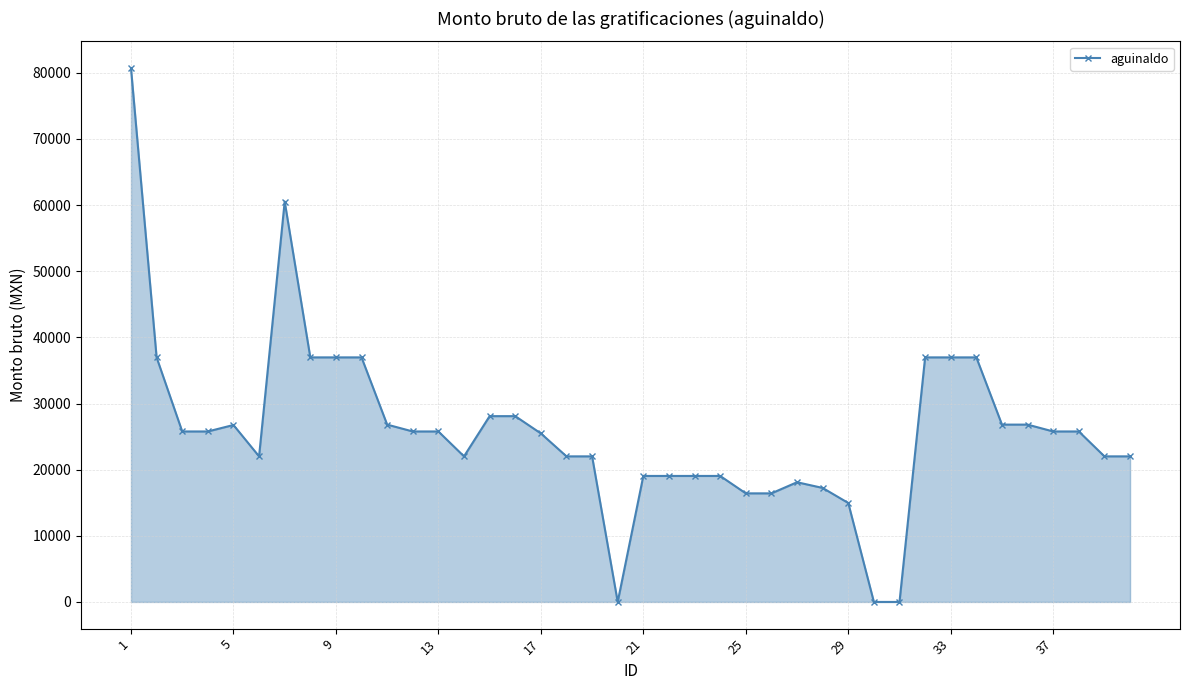

What is the maximum value shown in the chart?

80720.6